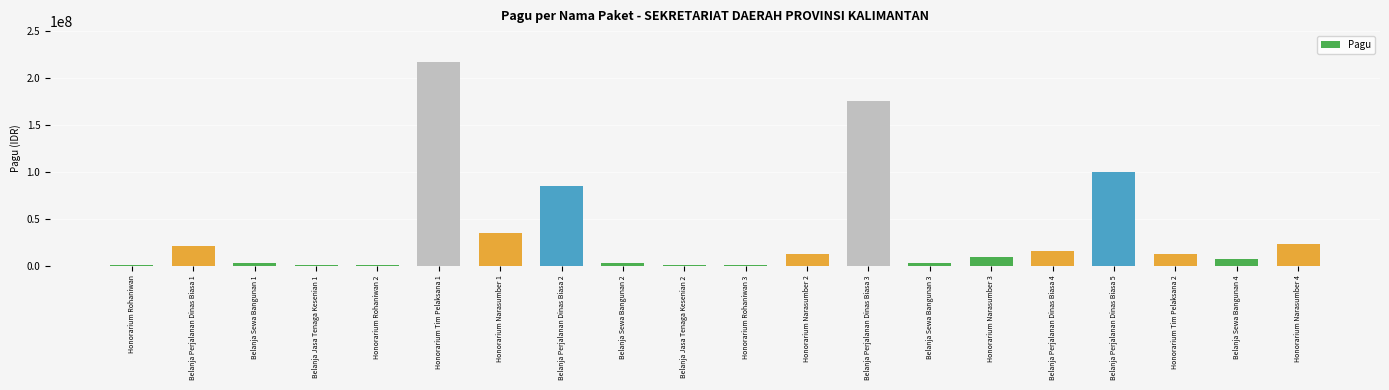

What is the sum of all values?

723083000